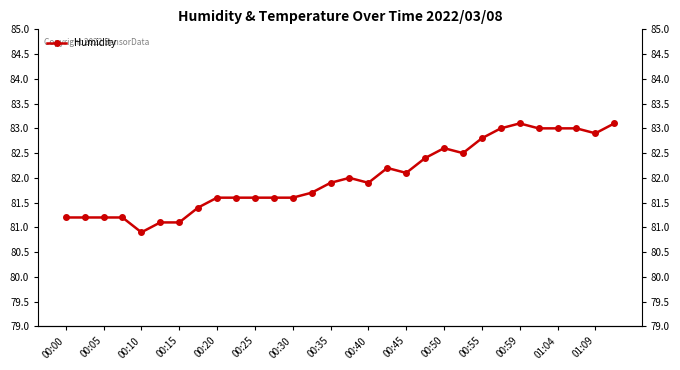

Reading left to right, list all the values displayed in this chart.

81.2	81.2	81.2	81.2	80.9	81.1	81.1	81.4	81.6	81.6	81.6	81.6	81.6	81.7	81.9	82.0	81.9	82.2	82.1	82.4	82.6	82.5	82.8	83.0	83.1	83.0	83.0	83.0	82.9	83.1